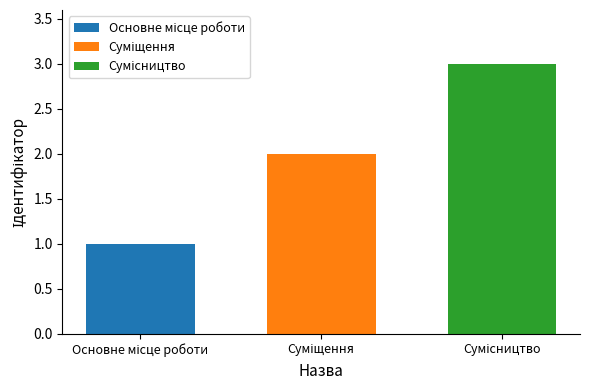

What is the smallest value displayed?

1